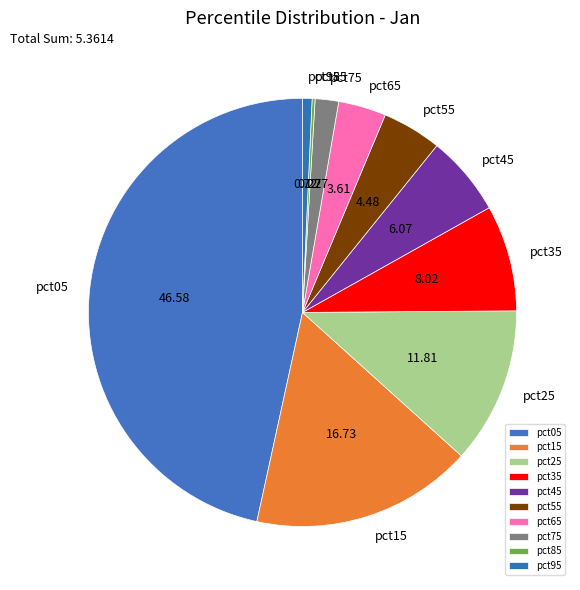

Is there a majority slice in this chart?

No